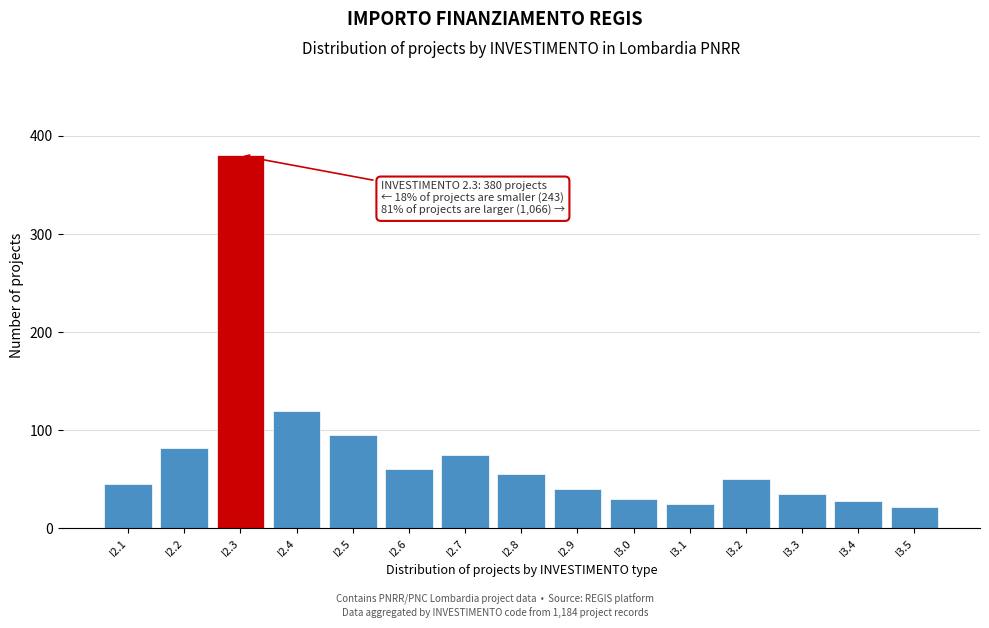

Reading left to right, what are all the values shown in this chart?

45	82	380	120	95	60	75	55	40	30	25	50	35	28	22